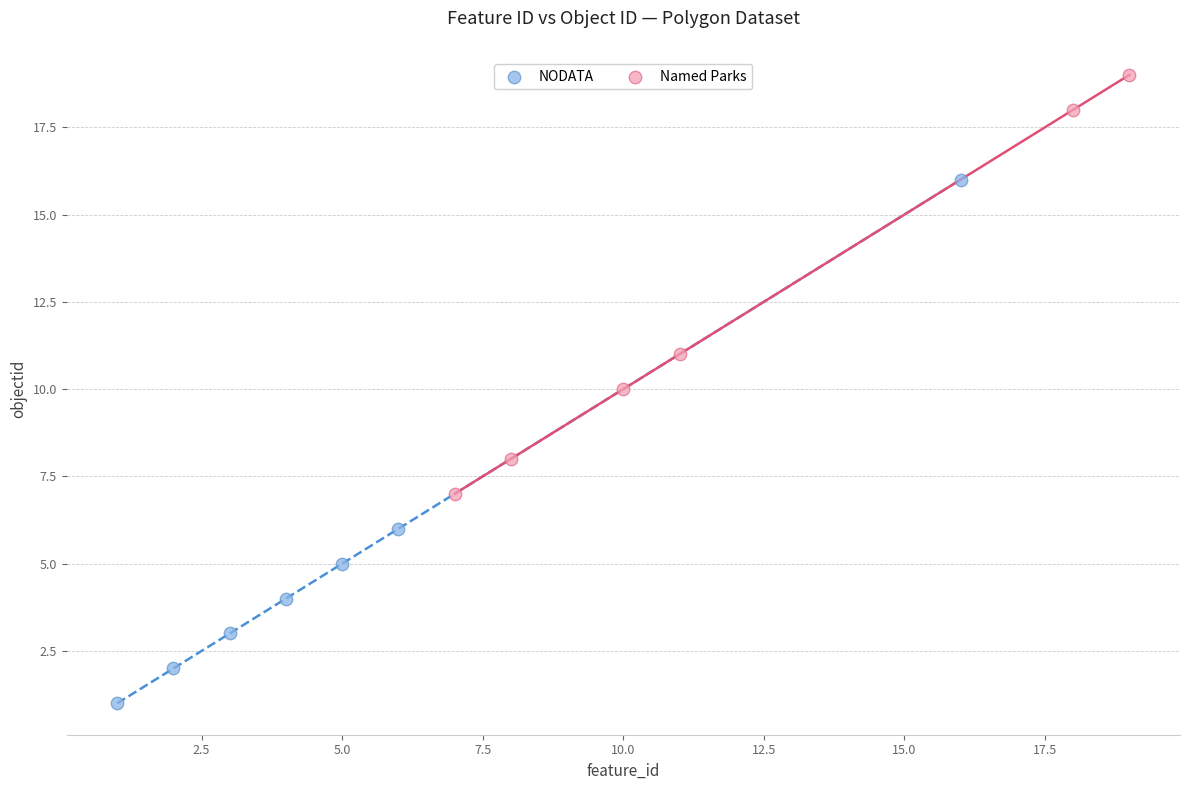

Which series has the widest spread of Y values?

NODATA